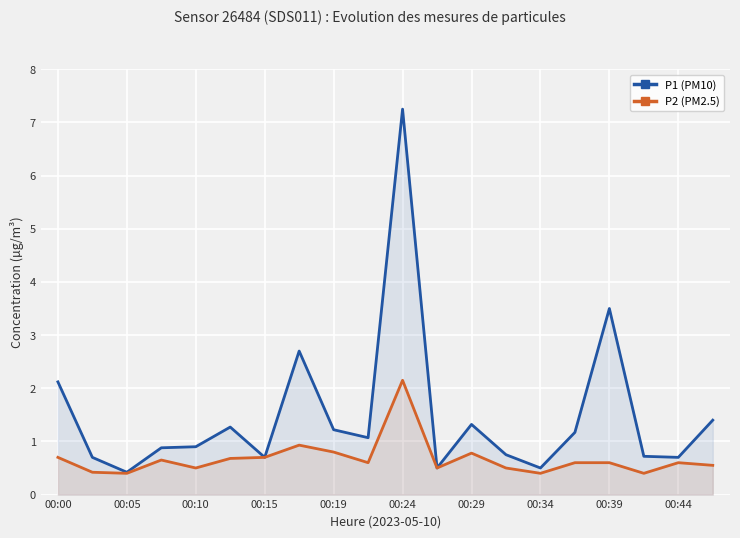

The P2 (PM2.5) series shows 0.9 at 00:00. True or false?

False